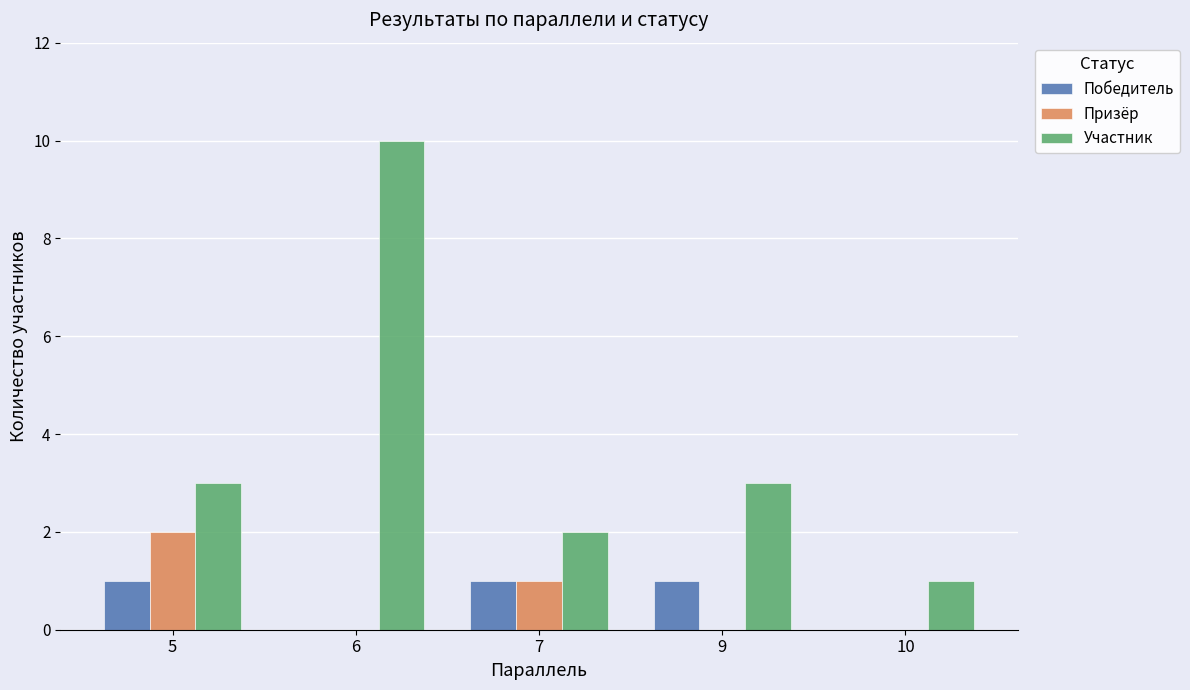

Is the value of Призёр at 10 greater than the value of Победитель at 7?

No